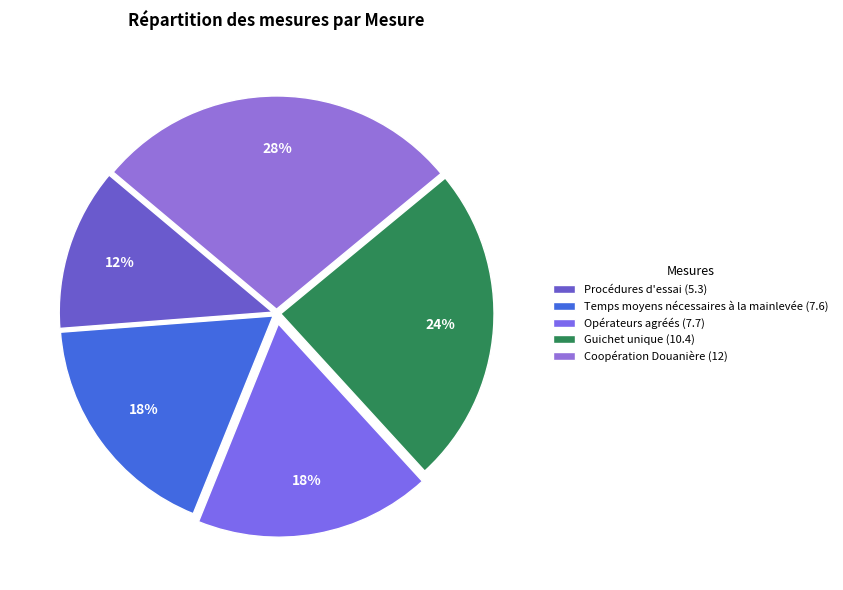

What is the largest slice in the pie chart?

Coopération Douanière (12)